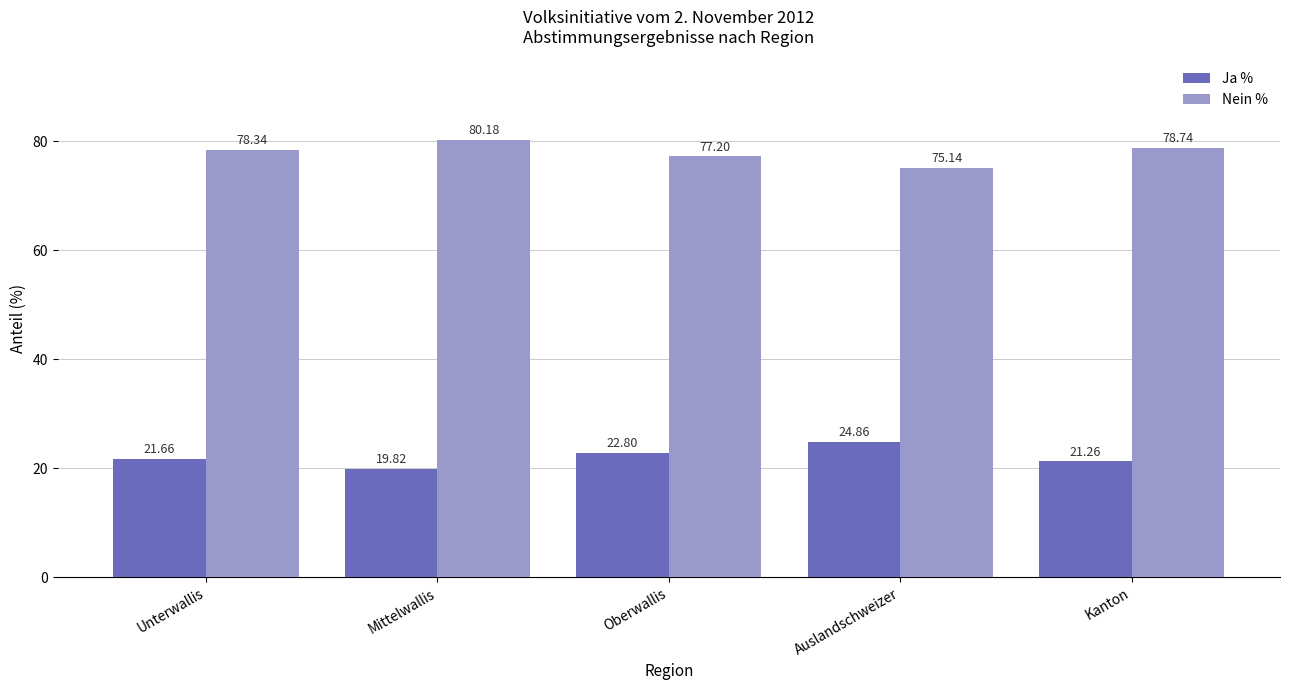

The value of Ja % at Kanton is 8.3. True or false?

False